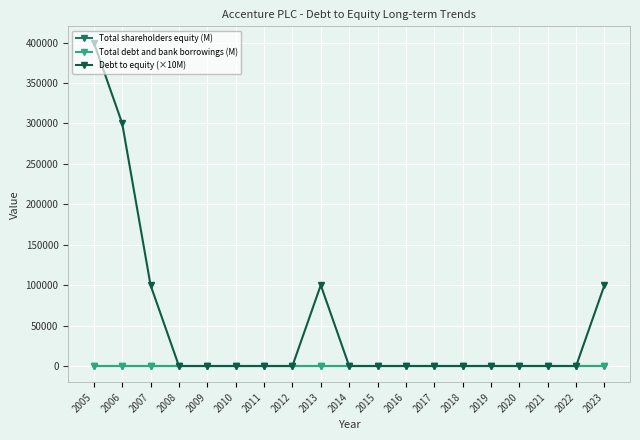

Which series has the widest spread of values?

Debt to equity (×10M)